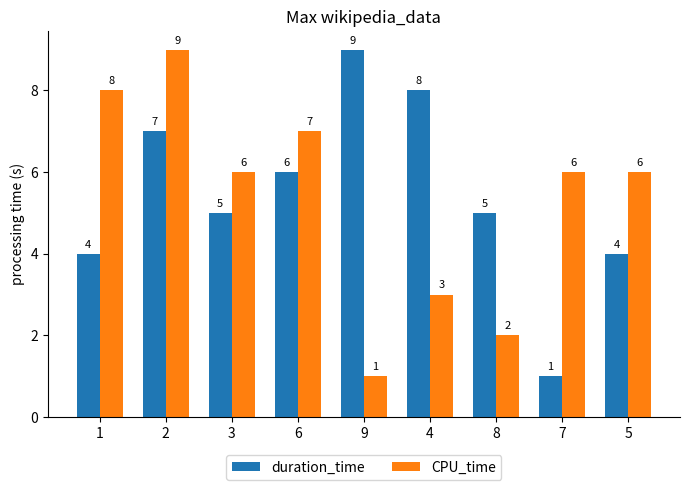

The duration_time series shows 1 at 7. True or false?

True